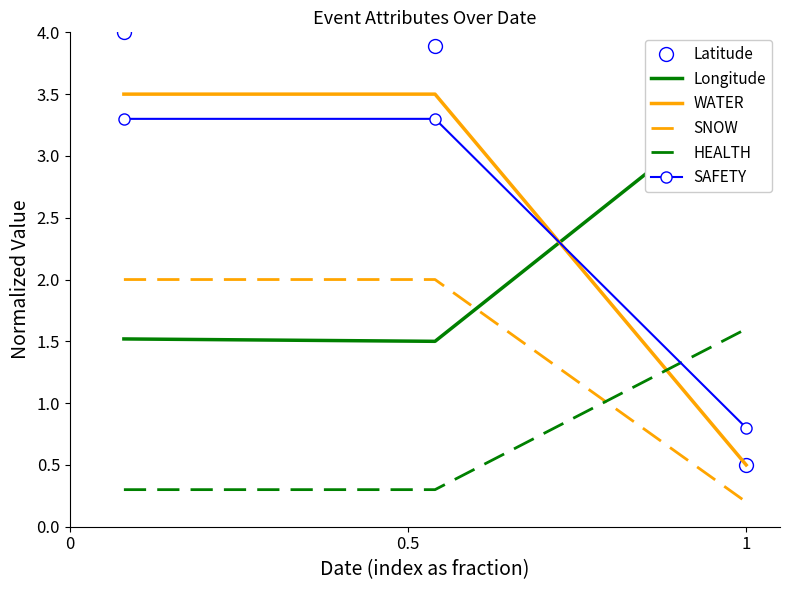

What is the highest value of the Latitude series?

4.0